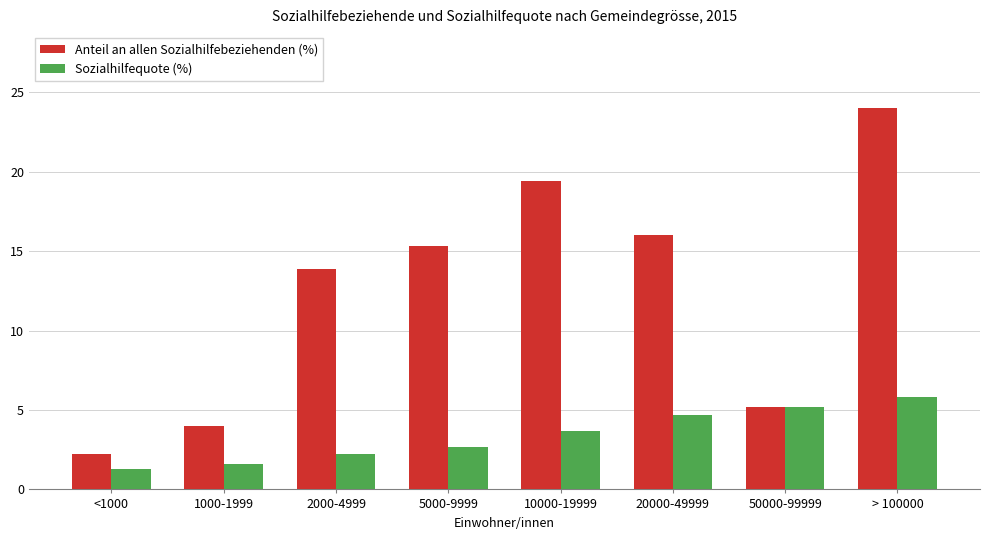

Is it true that Sozialhilfequote (%) equals 4.7 at 20000-49999?

True